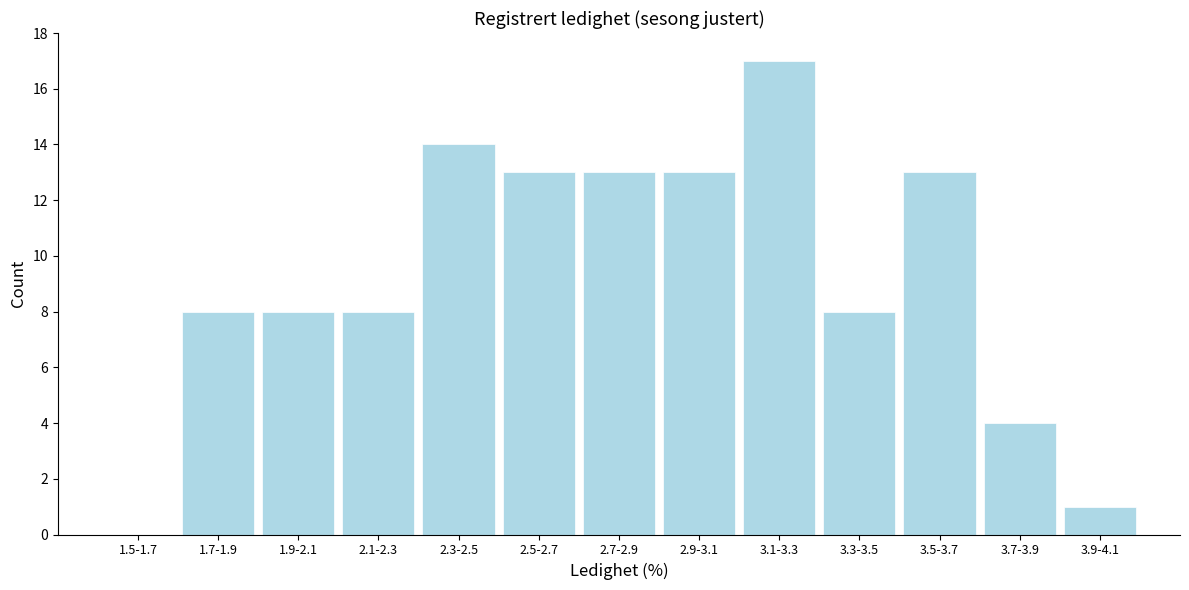

Reading right to left, list all the values displayed in this chart.

3.9-4.1=1	3.7-3.9=4	3.5-3.7=13	3.3-3.5=8	3.1-3.3=17	2.9-3.1=13	2.7-2.9=13	2.5-2.7=13	2.3-2.5=14	2.1-2.3=8	1.9-2.1=8	1.7-1.9=8	1.5-1.7=0